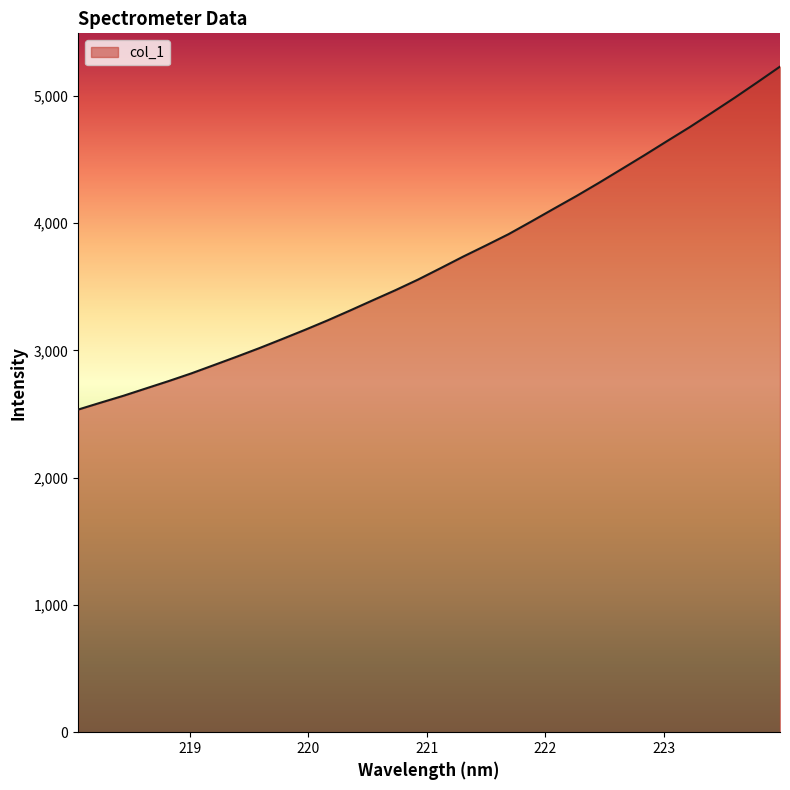

Does the chart have visible grid lines?

No